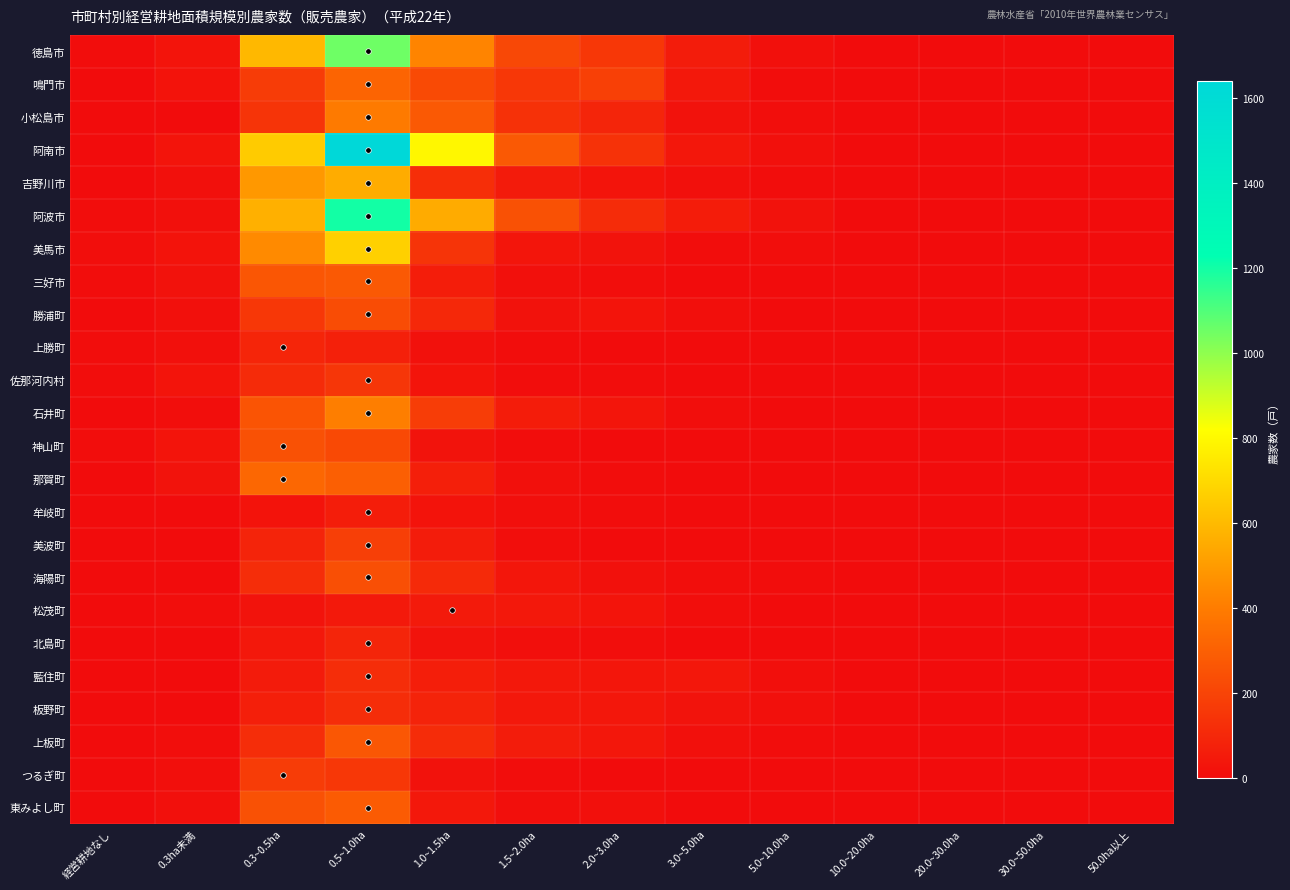

At how many categories does at least one series exceed 427?

3